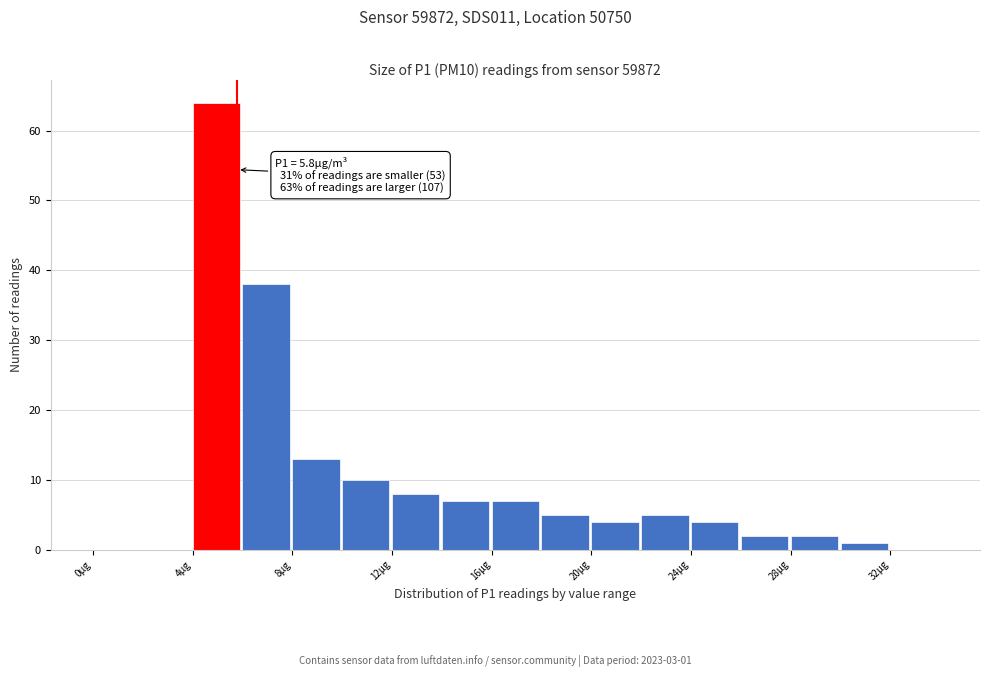

Over which range of the x-axis is the bar tallest?

4 to 6